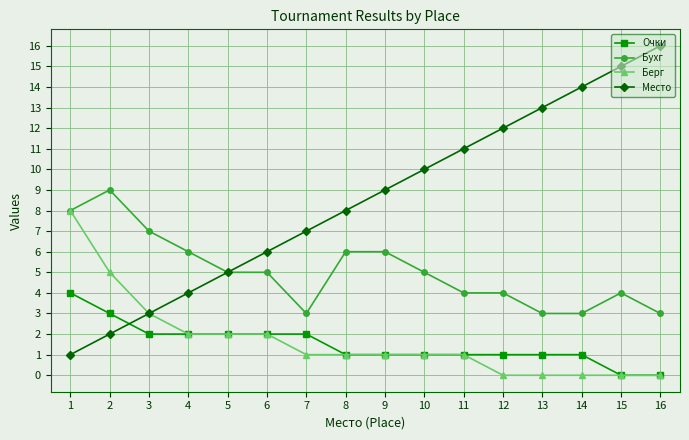

Which series has the widest spread of values?

Место